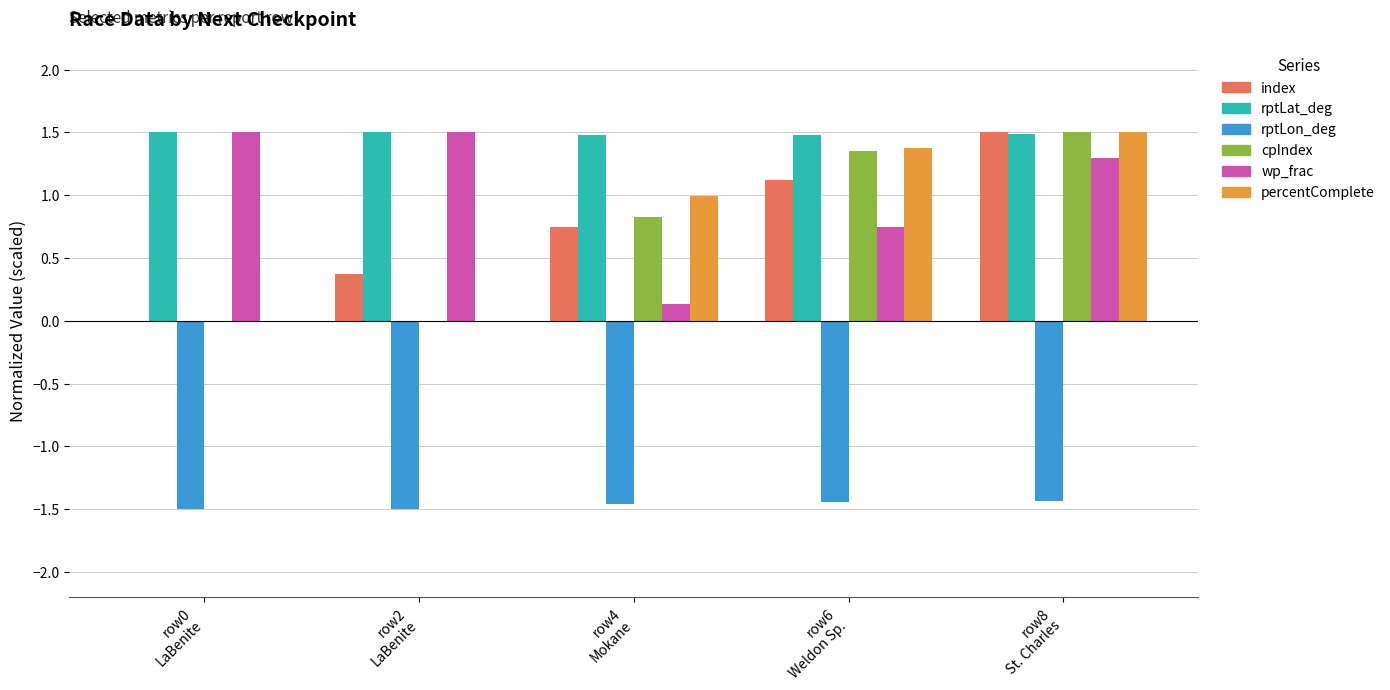

What is the maximum value for rptLon_deg?

-1.4